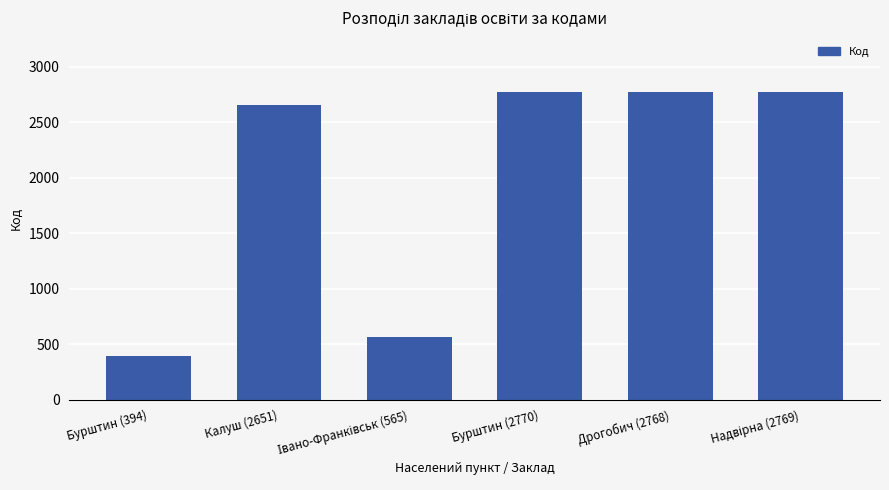

What is the label of the 3rd bar from the right?

Бурштин (2770)